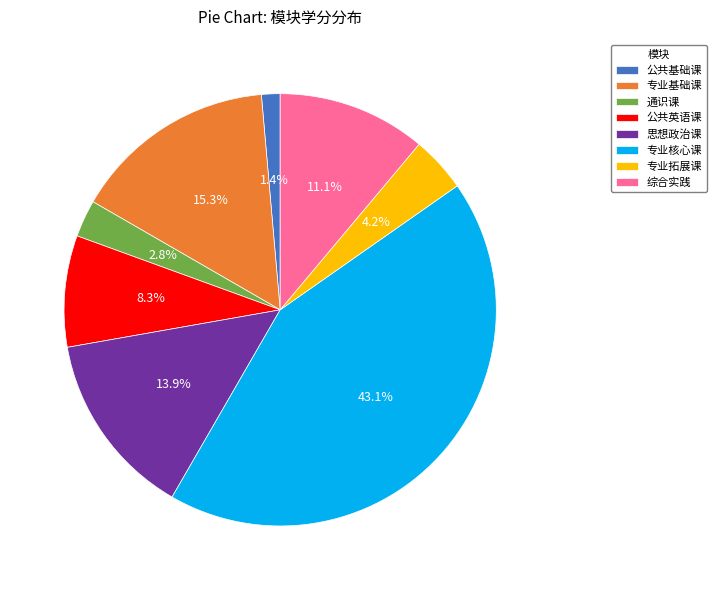

The 思想政治课 slice represents 1% of the pie. True or false?

False